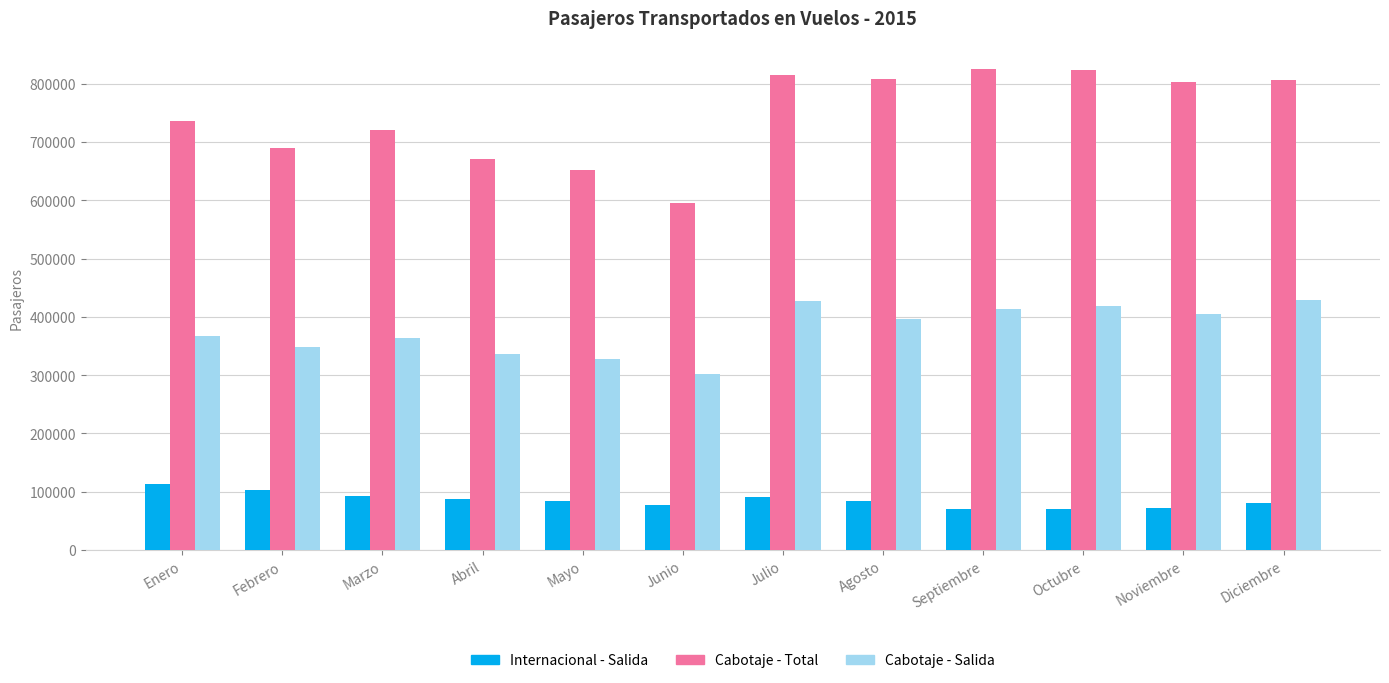

Rank the series by their average value, from highest to lowest.

Cabotaje - Total, Cabotaje - Salida, Internacional - Salida